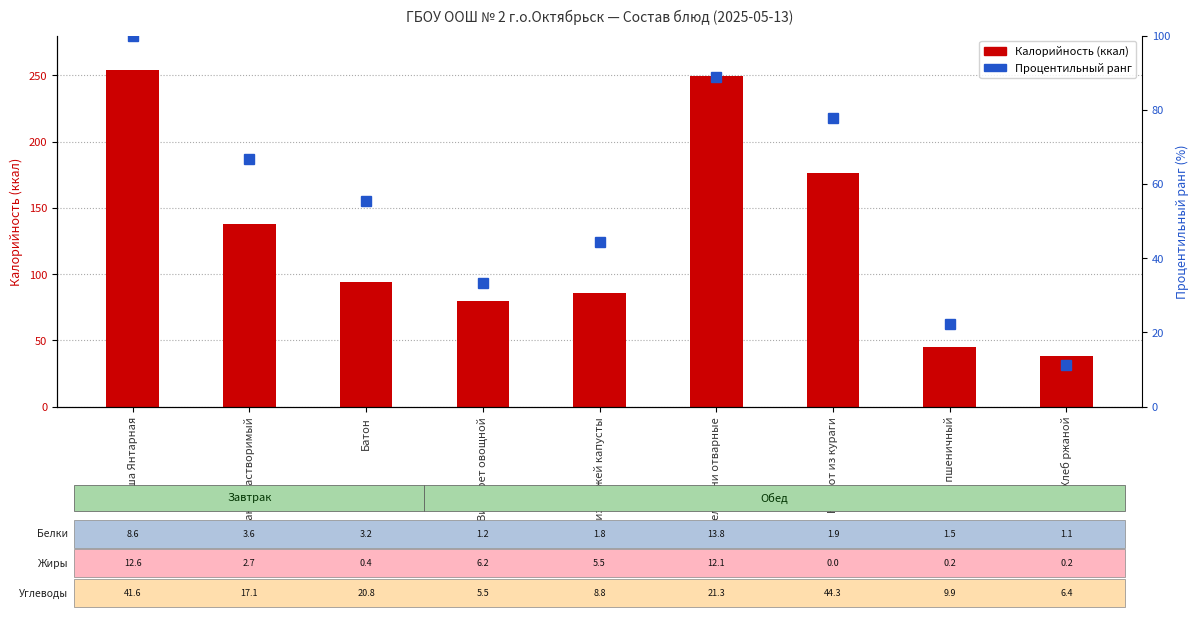

Which has a higher value, Винегрет овощной or Щи из свежей капусты?

Щи из свежей капусты